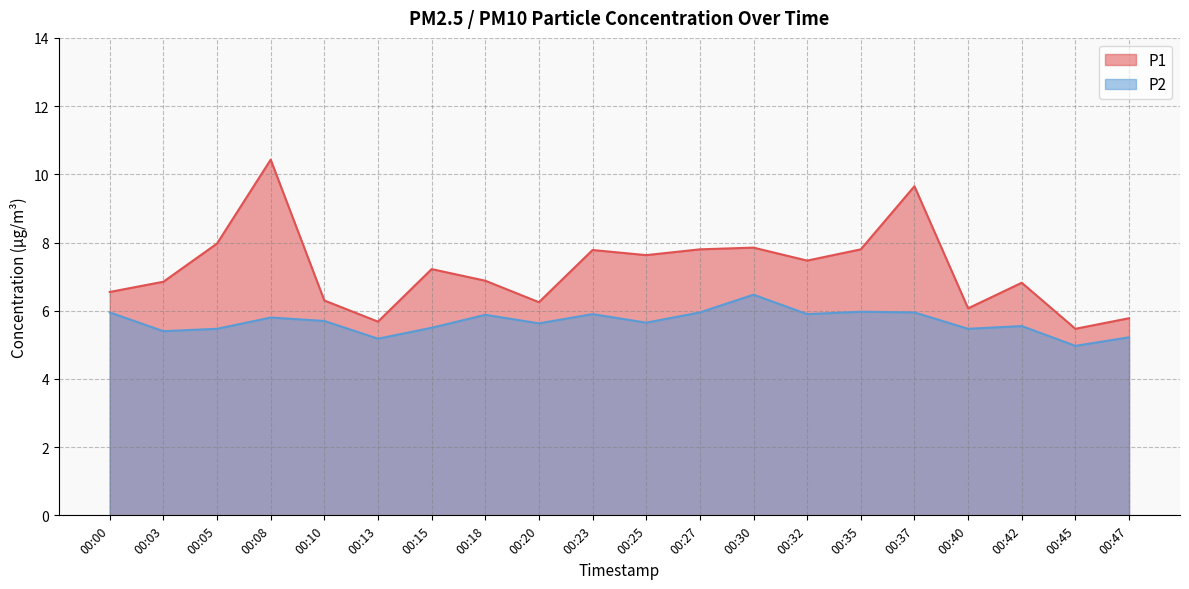

True or false: P1 and P2 cross at least once.

False